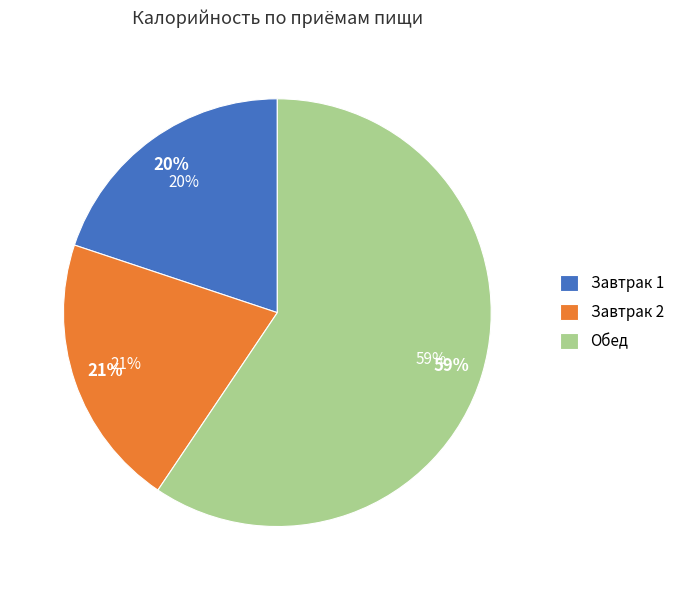

What is the largest slice in the pie chart?

Обед